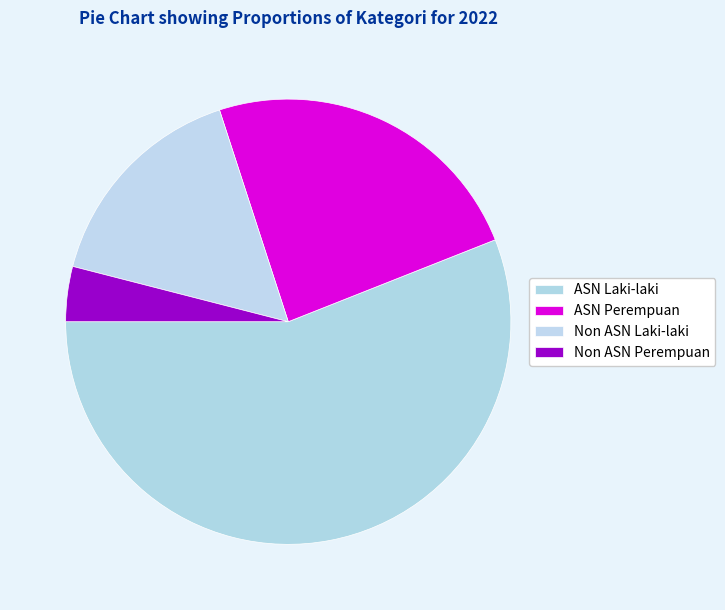

How many slices are in this pie chart?

4